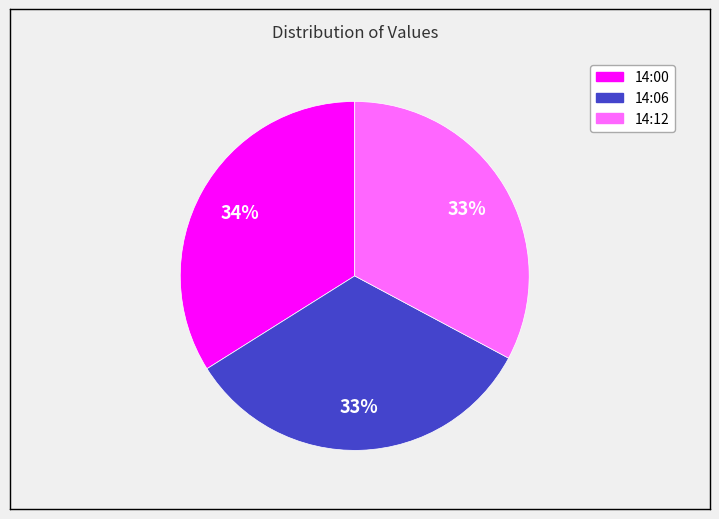

Is there a majority slice in this chart?

No